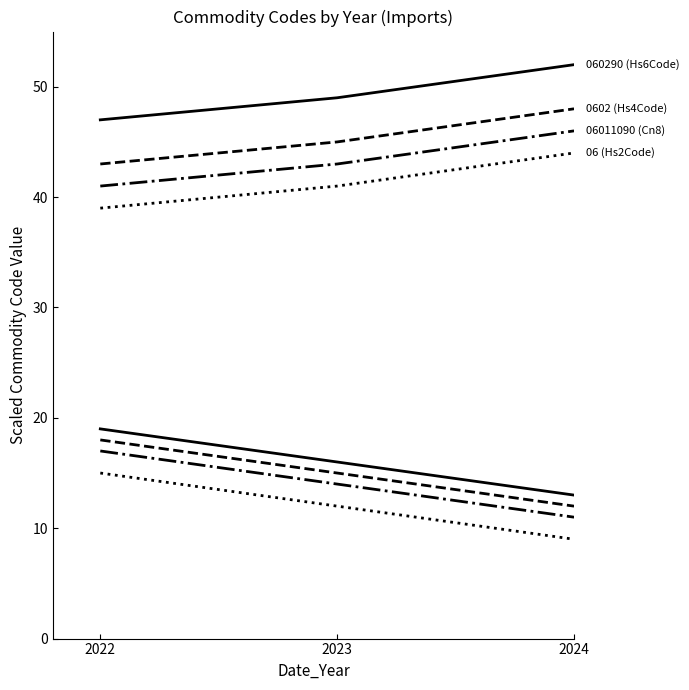

Is the value of 06 (Hs2Code) at 2023 greater than the value of 0602 (Hs4Code) at 2022?

No